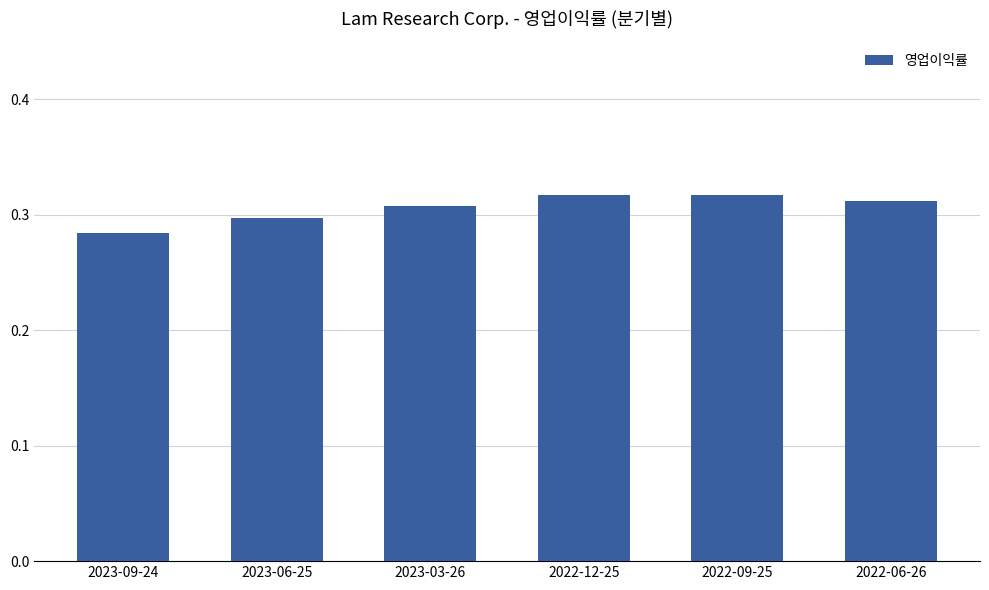

Are the bars horizontal?

No